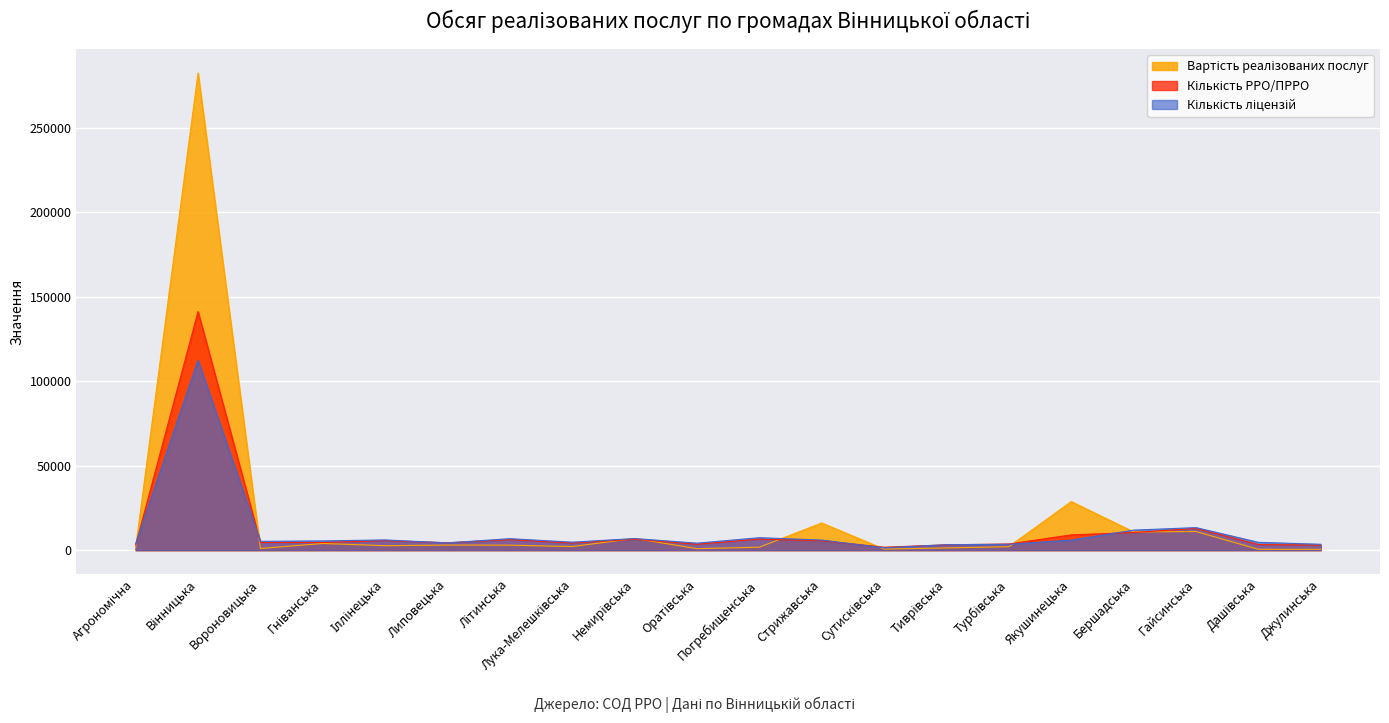

Which series has the largest range (max minus min)?

Вартість реалізованих послуг